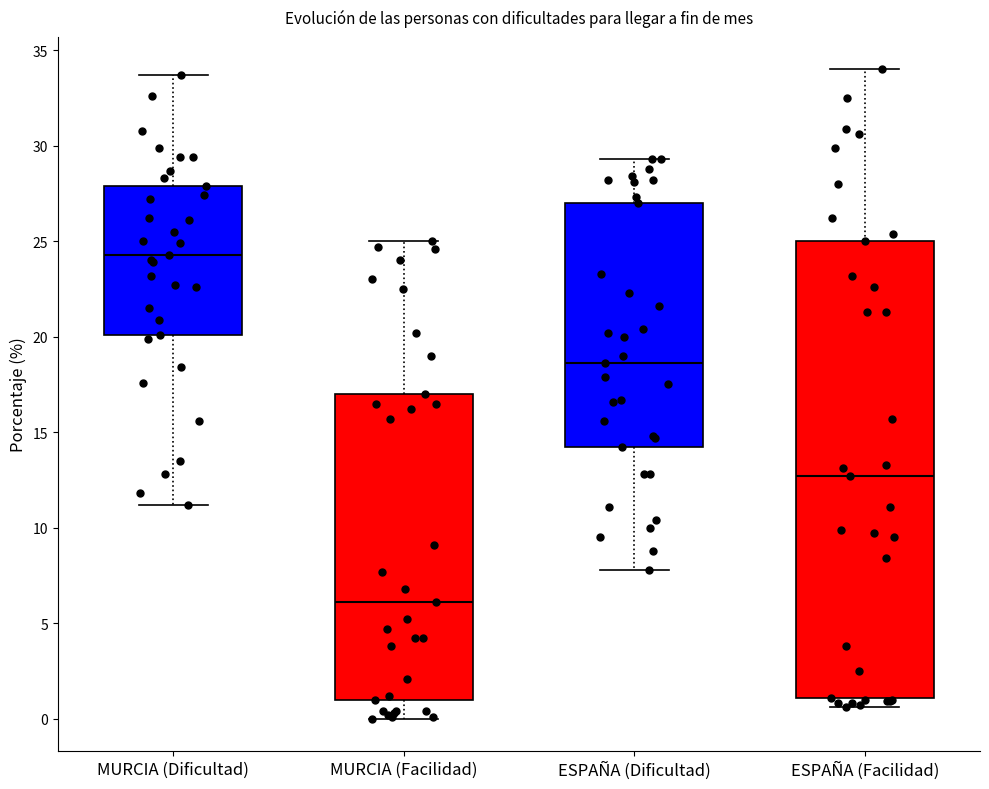

Where is the upper edge of the box for MURCIA (Dificultad) on the y-axis? The values are not printed on the chart, so give them approximately, as read against the axis.

28.0